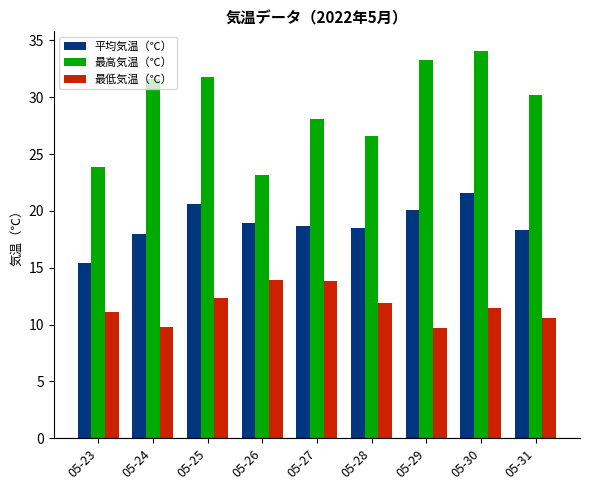

What is the maximum value for 最低気温（℃）?

13.9